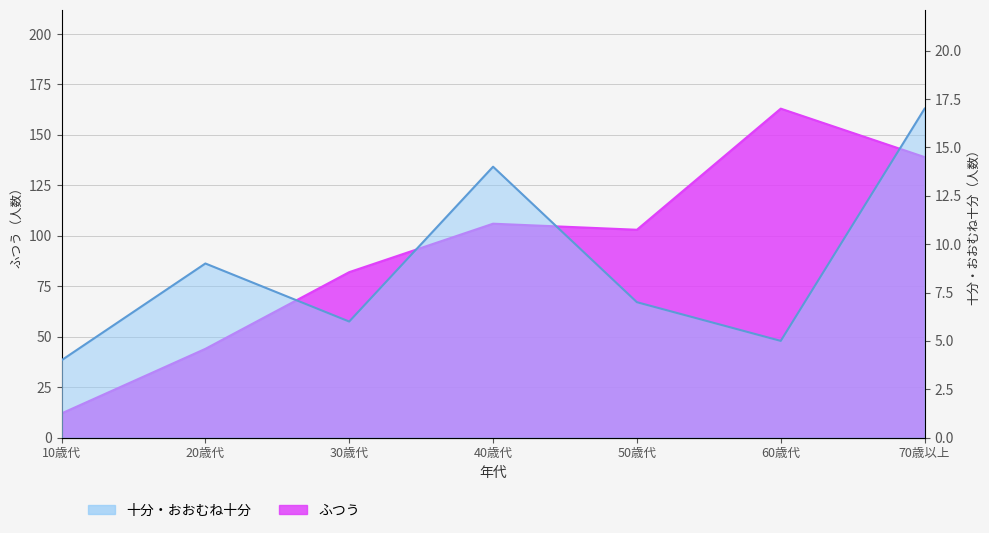

What is the spread (max minus min) of values at 10歳代?

8